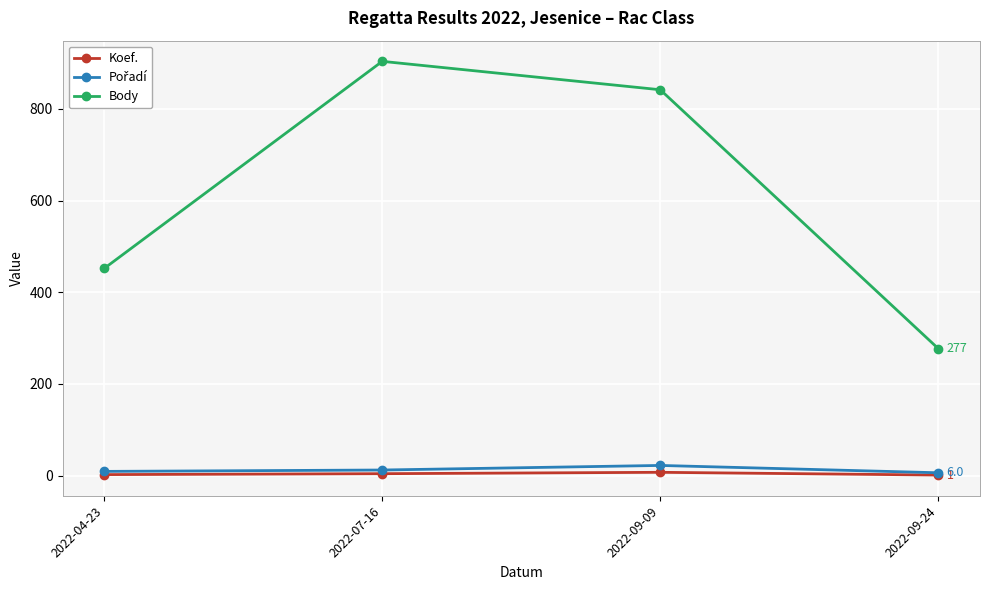

Does the chart have visible grid lines?

Yes